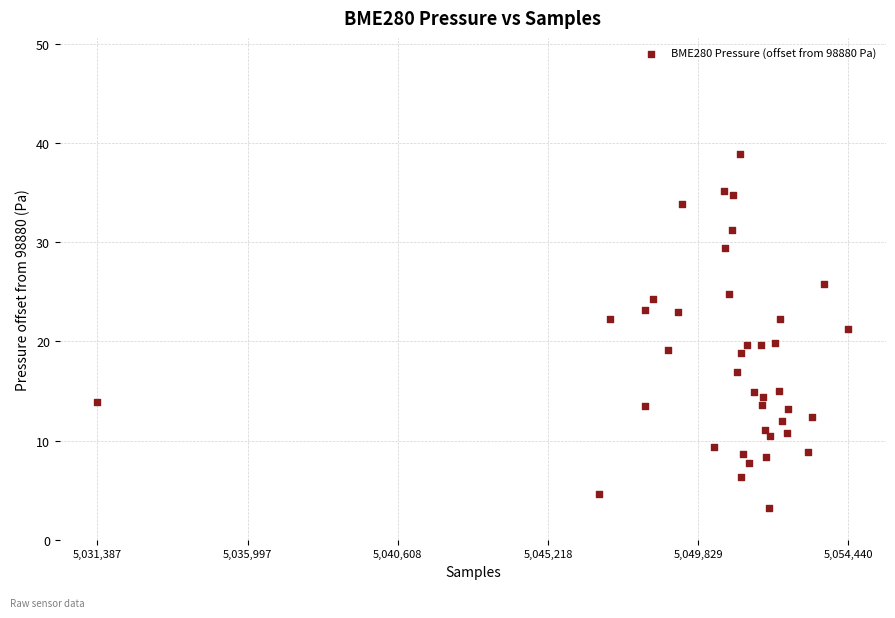

What is the range of Y values (max minus min)?

35.7